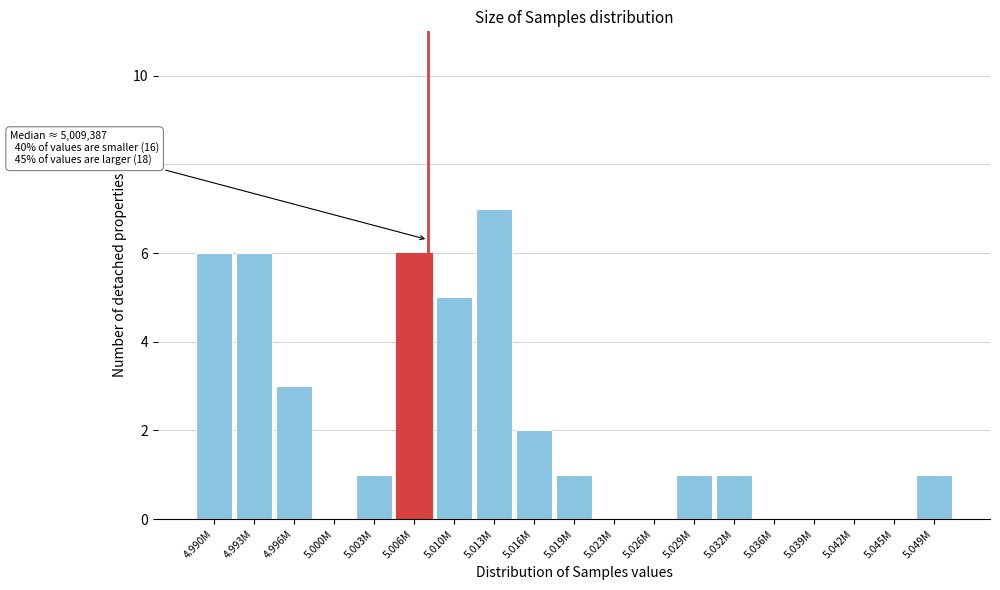

Reading left to right, extract all data points from this chart.

4.990M=6	4.993M=6	4.996M=3	5.000M=0	5.003M=1	5.006M=6	5.010M=5	5.013M=7	5.016M=2	5.019M=1	5.023M=0	5.026M=0	5.029M=1	5.032M=1	5.036M=0	5.039M=0	5.042M=0	5.045M=0	5.049M=1